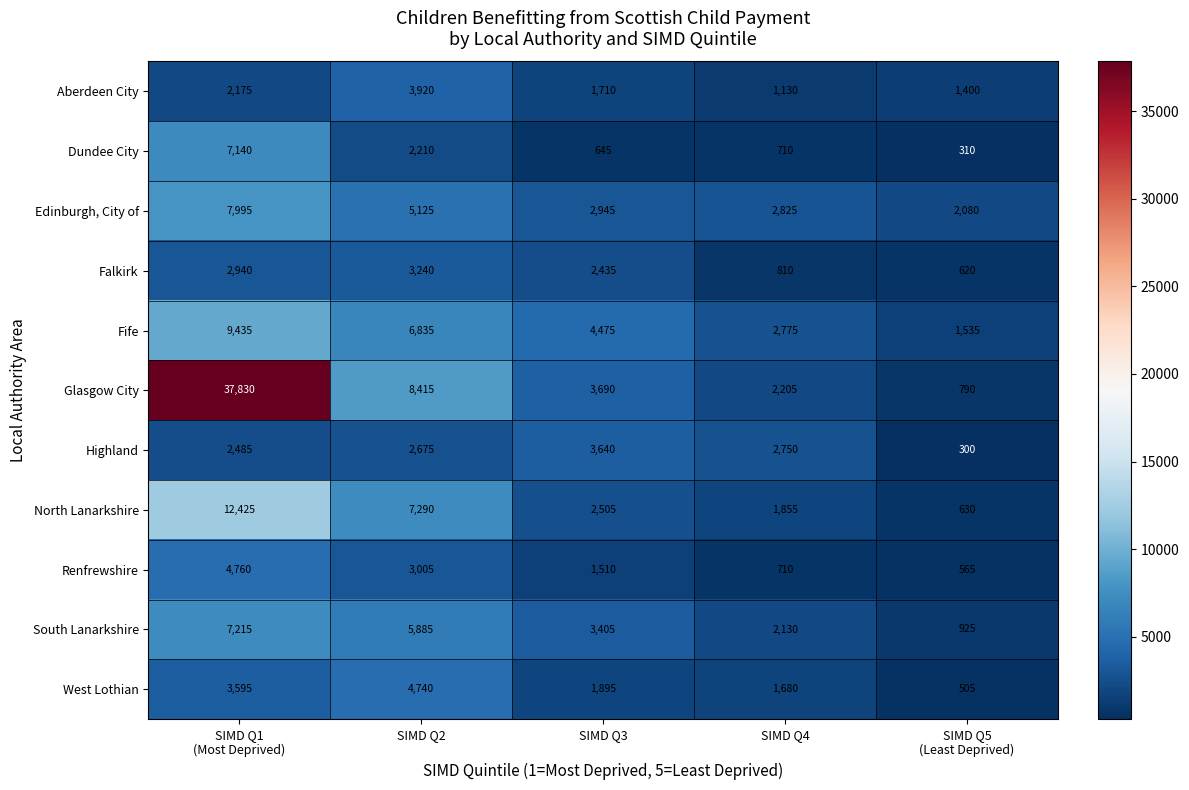

Is it true that Dundee City equals 645 at SIMD Q3?

True